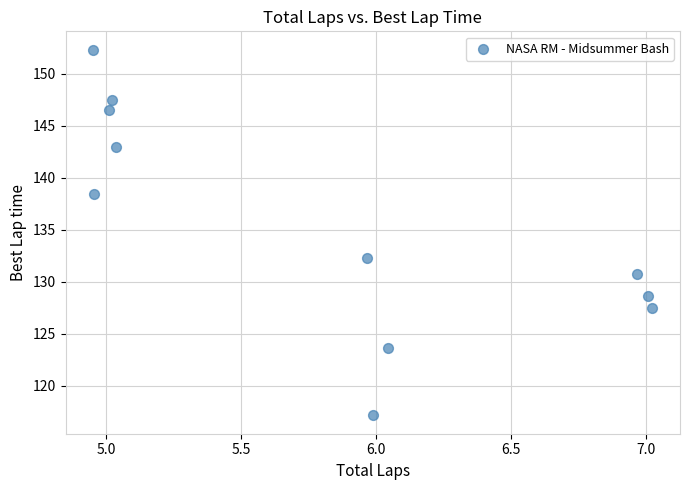

What is the average X value?

5.8